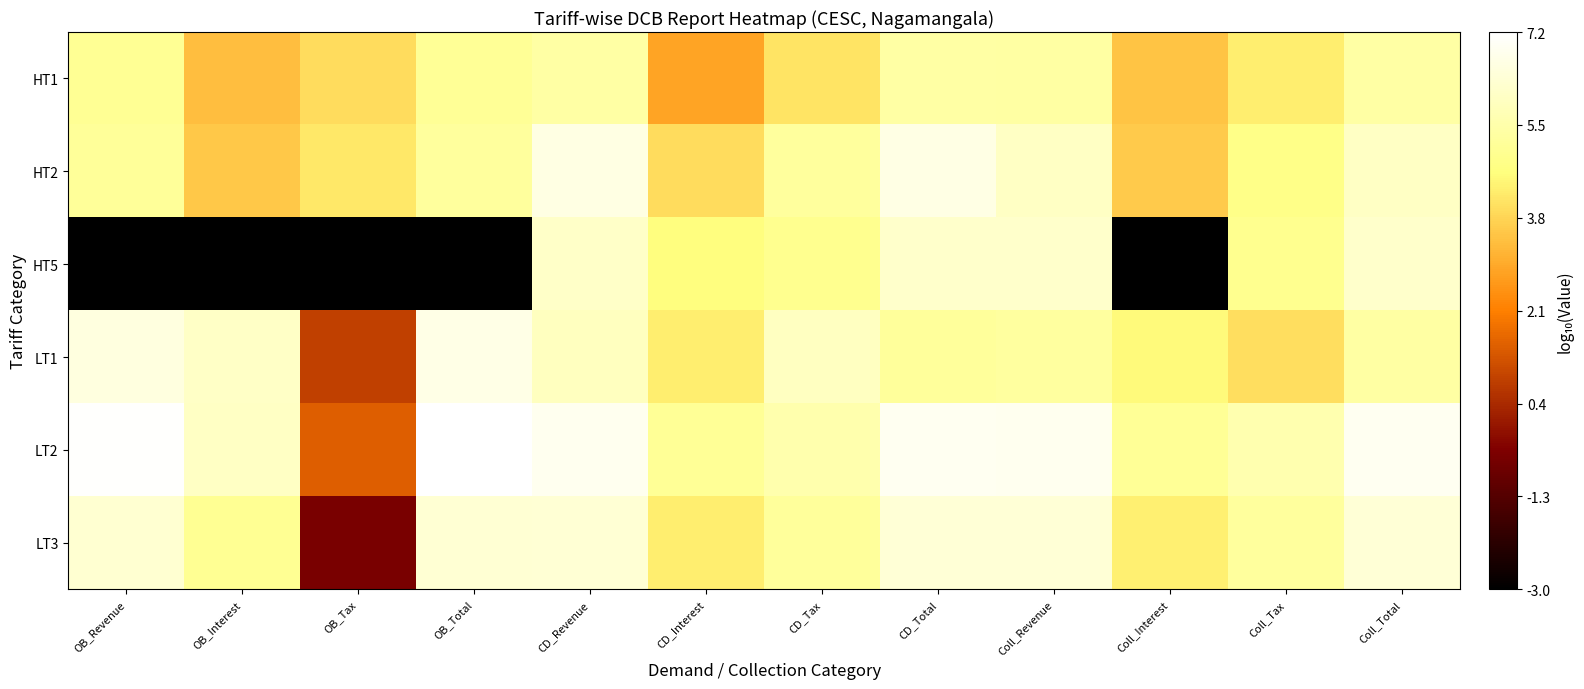

Reading left to right, transcribe all the data shown in this chart.

HT1: OB_Revenue=5.1	OB_Interest=3.3	OB_Tax=3.9	OB_Total=5.1	CD_Revenue=5.4	CD_Interest=2.8	CD_Tax=4.1	CD_Total=5.4	Coll_Revenue=5.3	Coll_Interest=3.4	Coll_Tax=4.3	Coll_Total=5.4
HT2: OB_Revenue=5.1	OB_Interest=3.6	OB_Tax=4.2	OB_Total=5.2	CD_Revenue=6.6	CD_Interest=3.9	CD_Tax=5.2	CD_Total=6.6	Coll_Revenue=6.0	Coll_Interest=3.6	Coll_Tax=4.8	Coll_Total=6.0
HT5: OB_Revenue=-3.0	OB_Interest=-3.0	OB_Tax=-3.0	OB_Total=-3.0	CD_Revenue=6.1	CD_Interest=4.6	CD_Tax=4.9	CD_Total=6.1	Coll_Revenue=6.1	Coll_Interest=-3.0	Coll_Tax=4.9	Coll_Total=6.1
LT1: OB_Revenue=6.5	OB_Interest=6.1	OB_Tax=0.8	OB_Total=6.7	CD_Revenue=5.9	CD_Interest=4.3	CD_Tax=5.9	CD_Total=5.2	Coll_Revenue=5.3	Coll_Interest=4.5	Coll_Tax=4.0	Coll_Total=5.3
LT2: OB_Revenue=7.1	OB_Interest=6.0	OB_Tax=1.4	OB_Total=7.2	CD_Revenue=6.8	CD_Interest=5.1	CD_Tax=5.5	CD_Total=6.9	Coll_Revenue=6.8	Coll_Interest=5.1	Coll_Tax=5.6	Coll_Total=6.9
LT3: OB_Revenue=6.3	OB_Interest=5.0	OB_Tax=-0.5	OB_Total=6.3	CD_Revenue=6.3	CD_Interest=4.3	CD_Tax=5.2	CD_Total=6.4	Coll_Revenue=6.3	Coll_Interest=4.3	Coll_Tax=5.2	Coll_Total=6.4